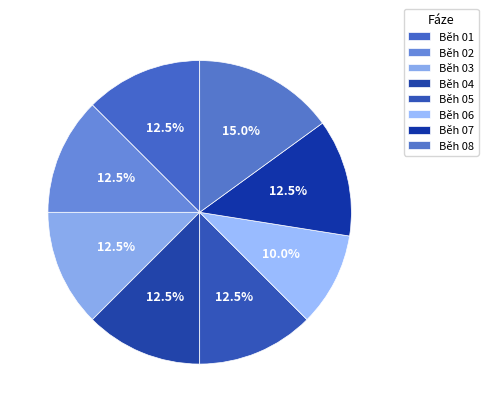

Count the number of slices in the pie.

8